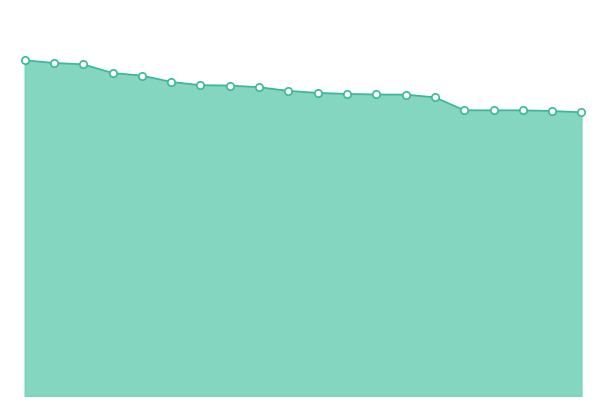

Is this an area chart (filled region under the line)?

Yes